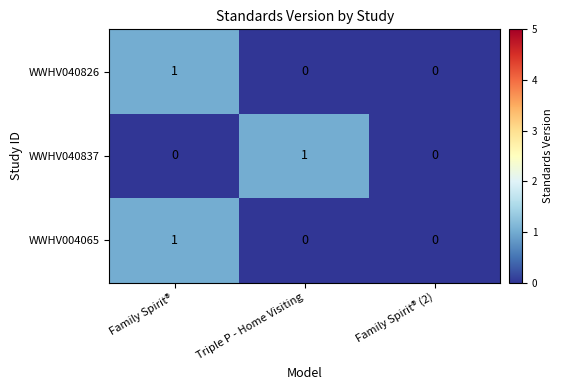

Is it true that WWHV040837 equals 1 at Triple P - Home Visiting?

True